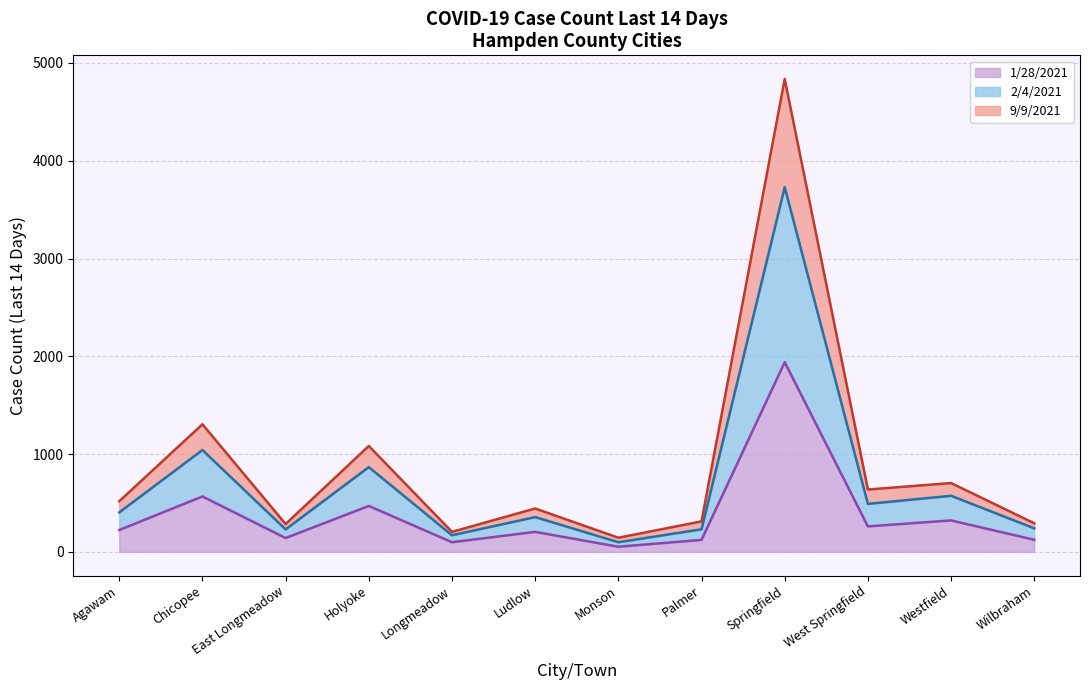

At which category does 1/28/2021 reach its first local peak?

Chicopee